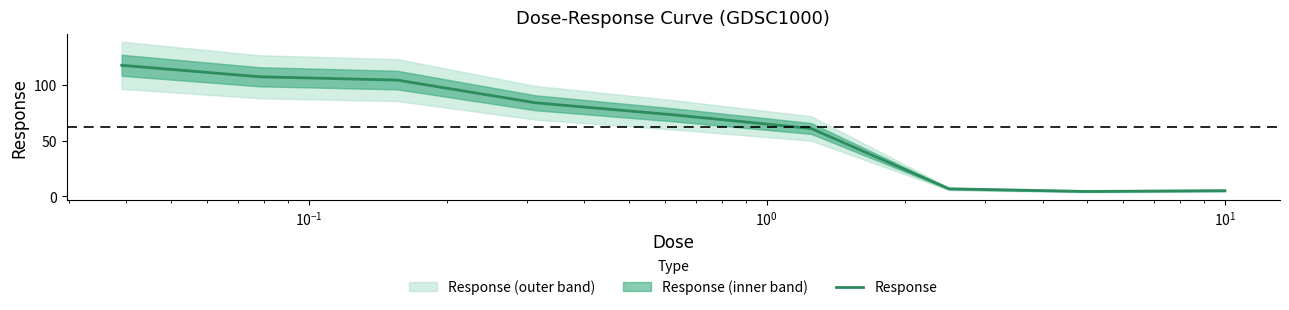

What is the lowest value of the Response series?

4.4